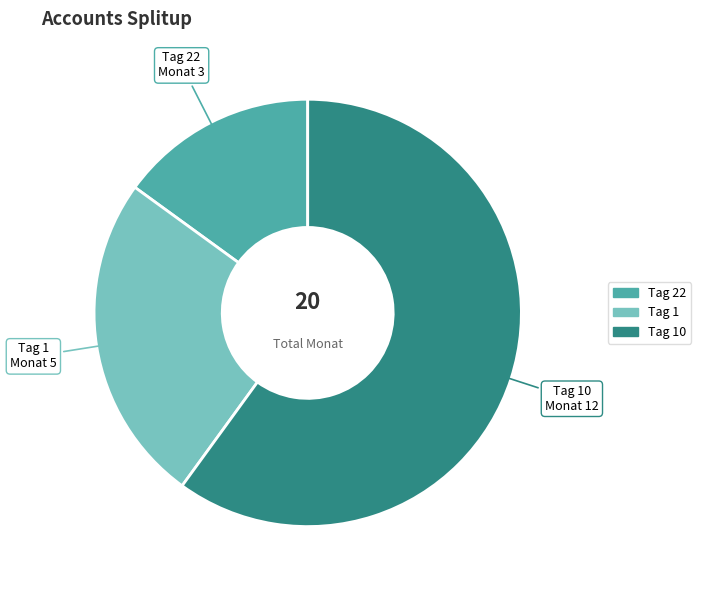

Is there a majority slice in this chart?

Yes